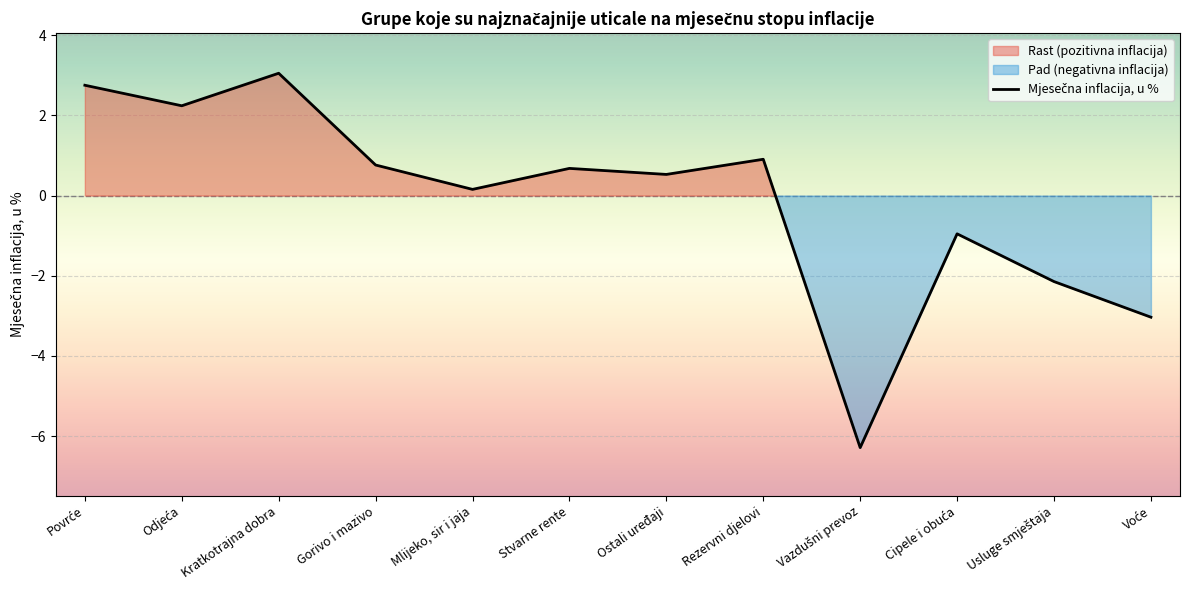

What position from the right is Voće?

1